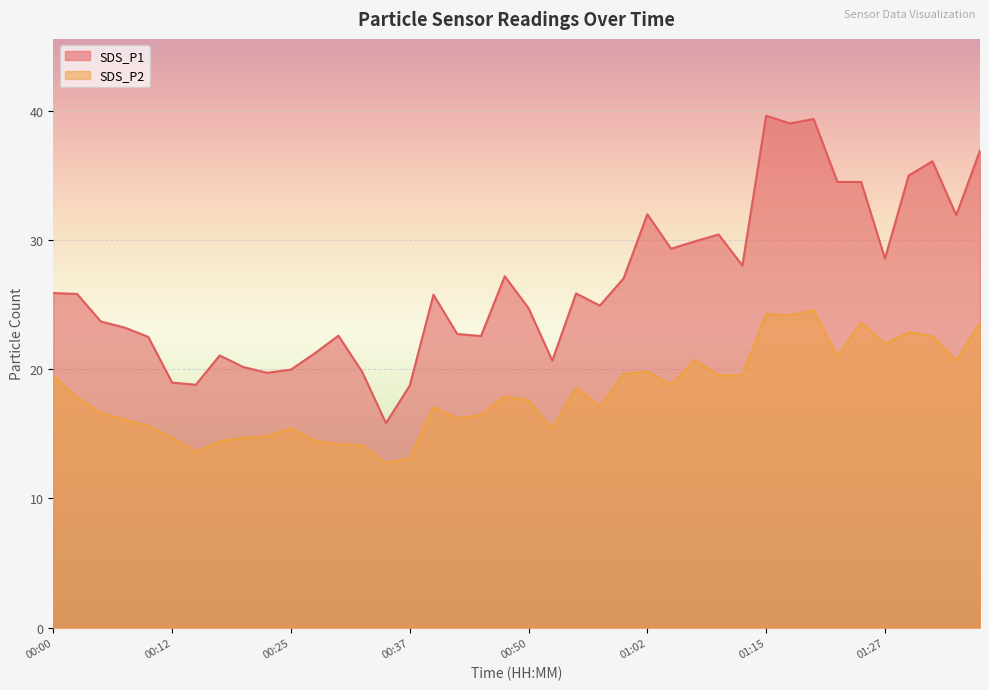

Which has a higher value, 00:55 or 01:15?

01:15